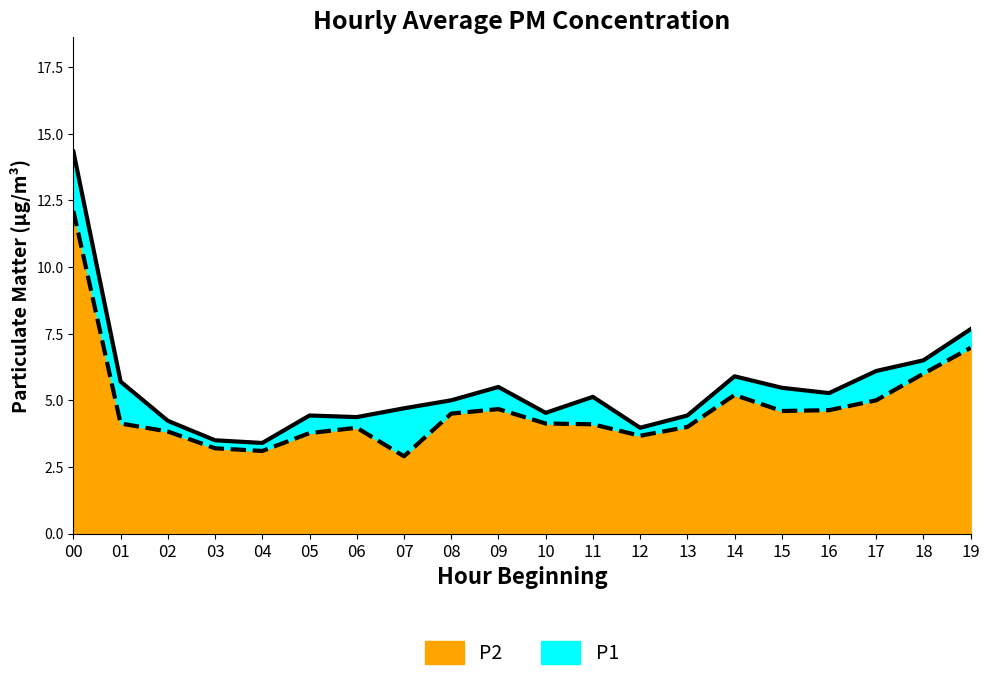

How many categories are shown in the chart?

20